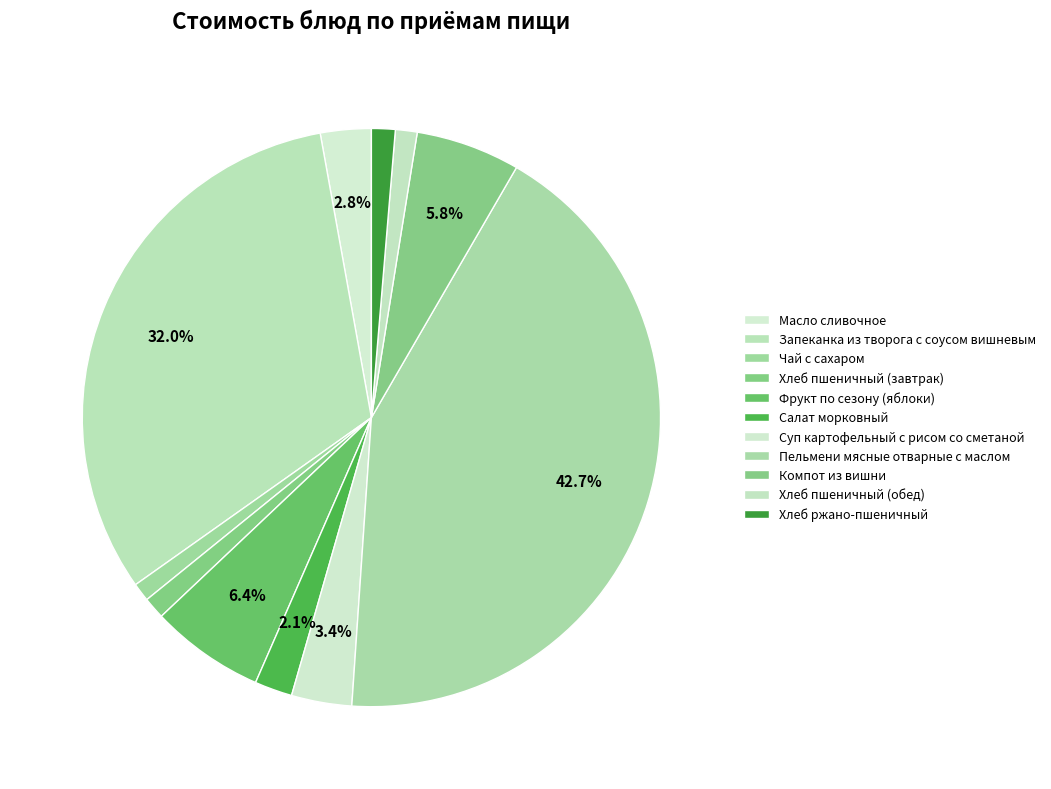

To the nearest percent, what portion does Суп картофельный с рисом со сметаной represent?

3%